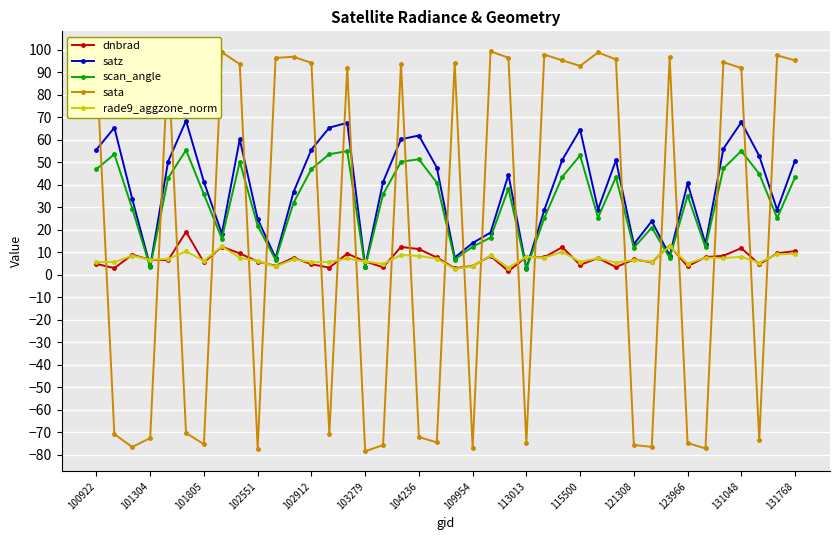

Is this an area chart (filled region under the line)?

No